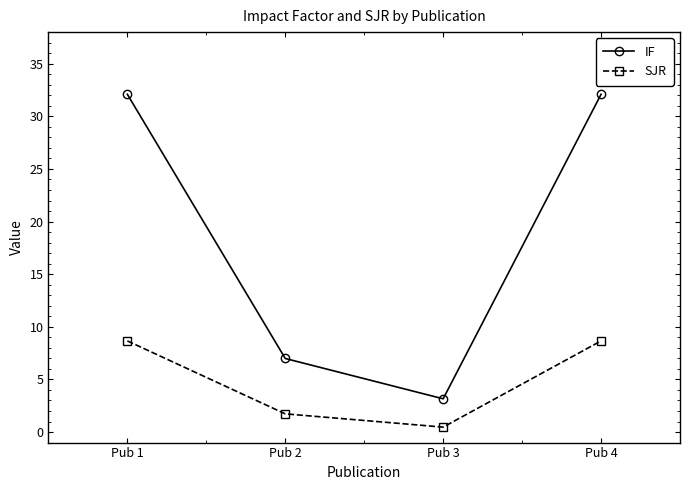

What is the average value of the IF series?

18.6